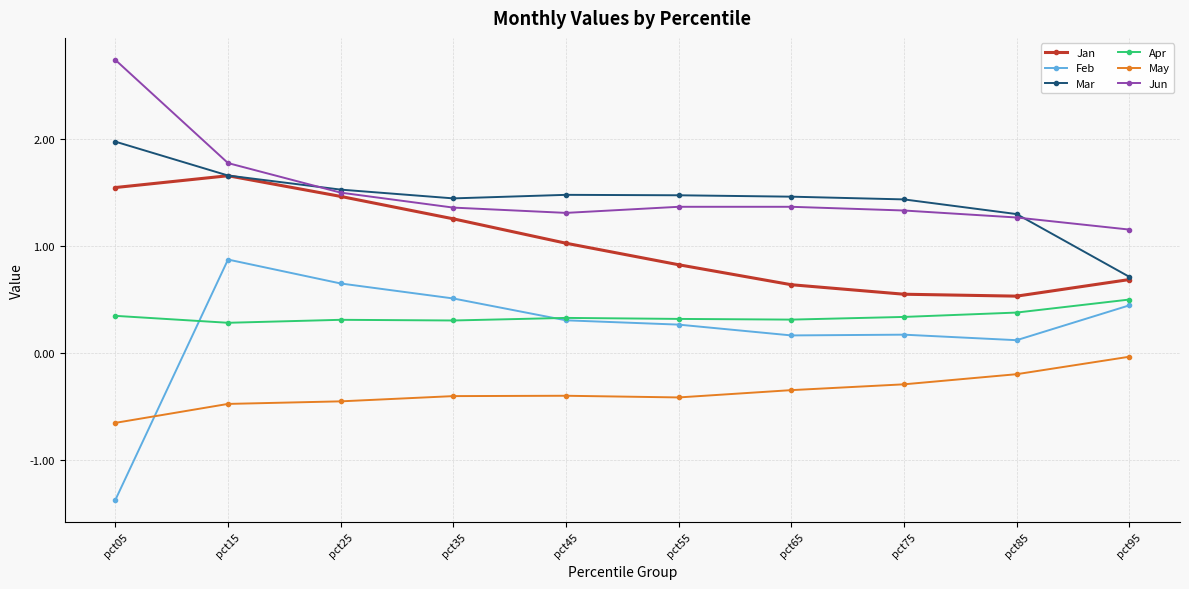

At pct65, list the series in order from largest to smallest.

Mar, Jun, Jan, Apr, Feb, May